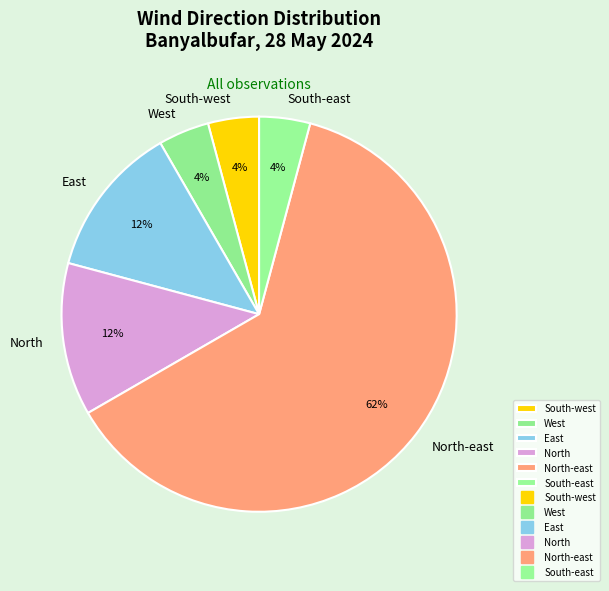

Does South-west represent more than half of the total?

No